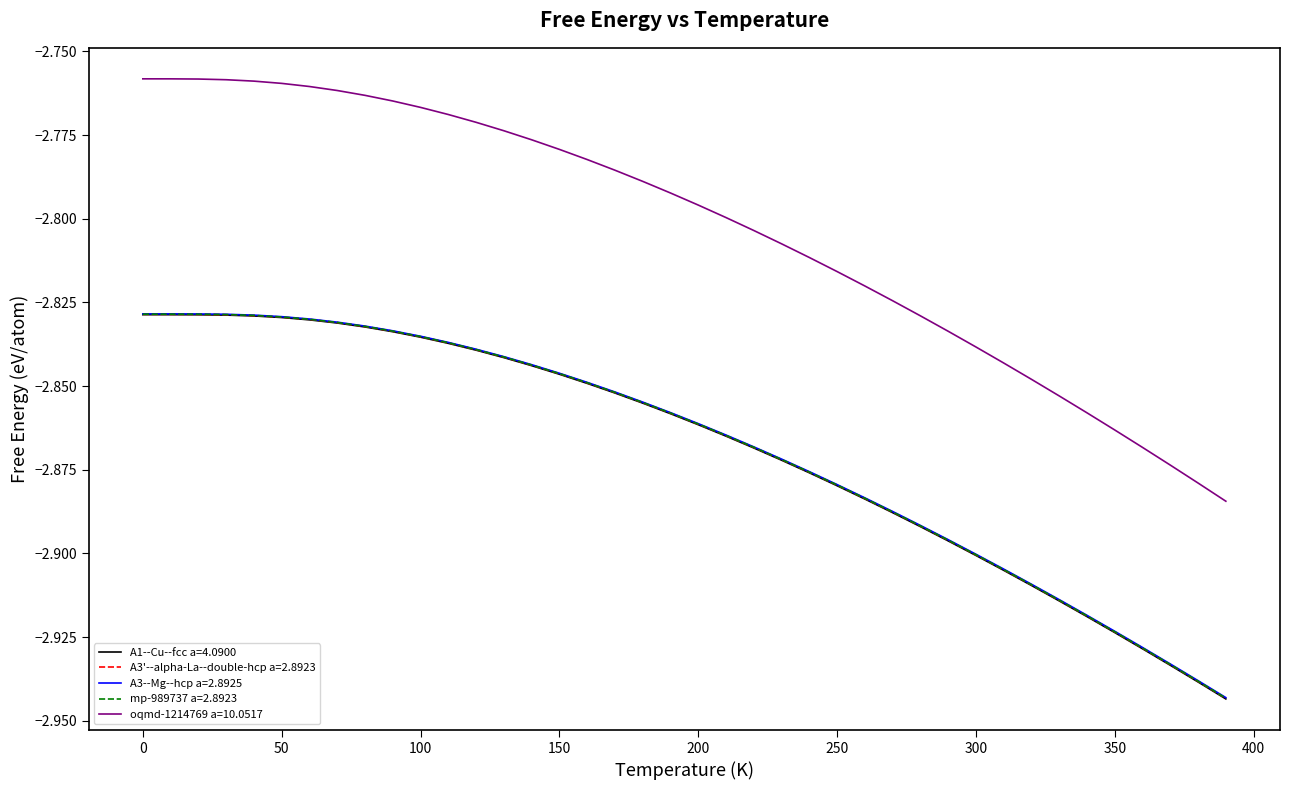

Which series has the largest range (max minus min)?

oqmd-1214769 a=10.0517